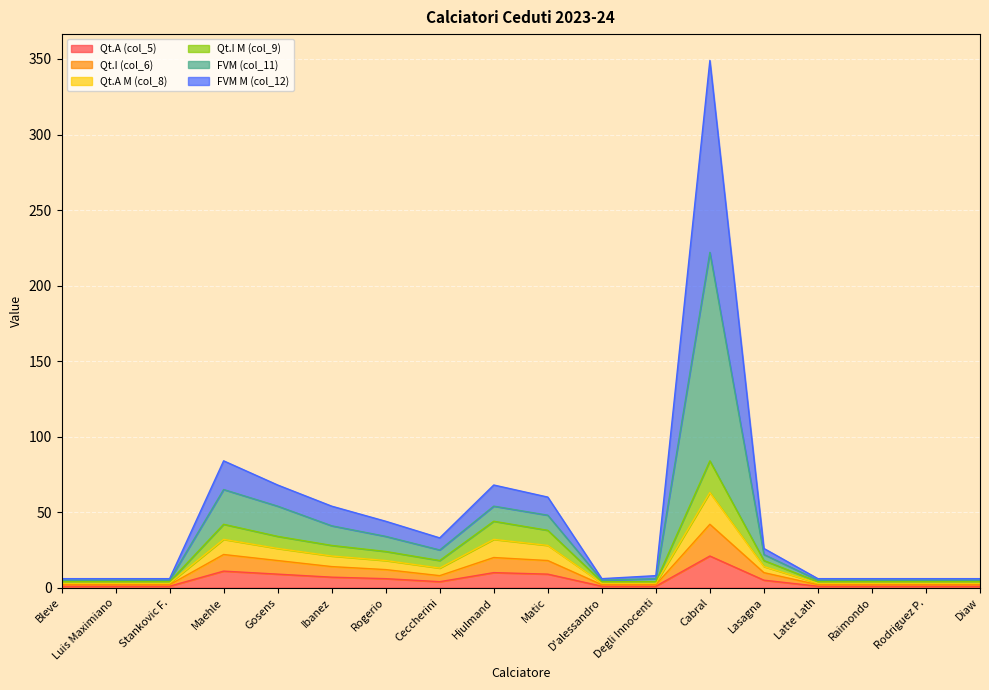

Between Degli Innocenti and Rogerio, which is larger?

Rogerio